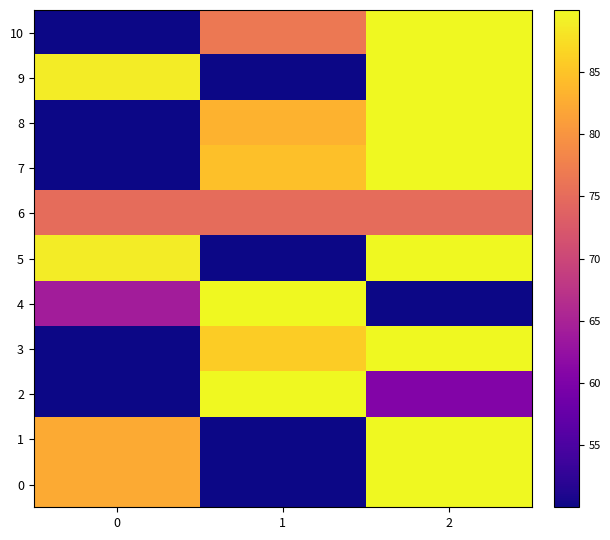

Reading left to right, list all the values displayed in this chart.

0: 0=82.4	1=50.0	2=90.0
1: 0=82.4	1=50.0	2=90.0
2: 0=50.0	1=90.0	2=60.5
3: 0=50.0	1=85.9	2=90.0
4: 0=64.1	1=90.0	2=50.0
5: 0=88.8	1=50.0	2=90.0
6: 0=75.0	1=75.0	2=75.0
7: 0=50.0	1=84.6	2=90.0
8: 0=50.0	1=83.2	2=90.0
9: 0=88.9	1=50.0	2=90.0
10: 0=50.0	1=76.7	2=90.0